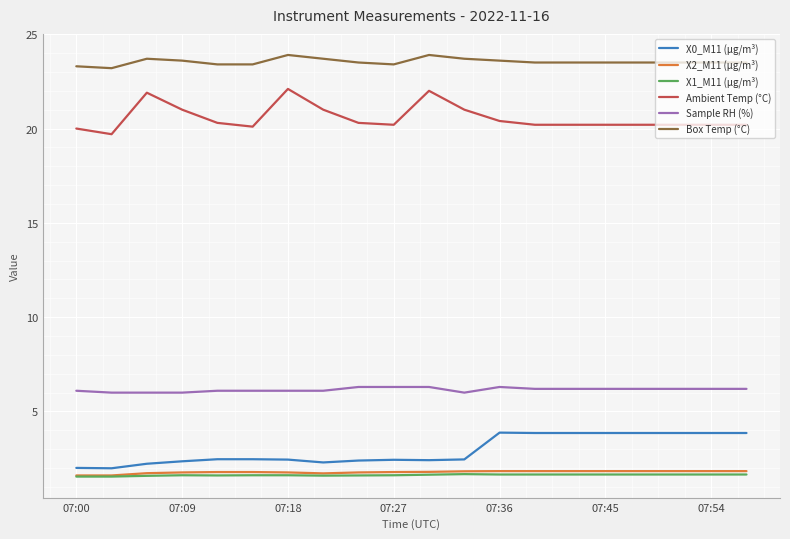

What is the minimum value shown in the chart?

1.6